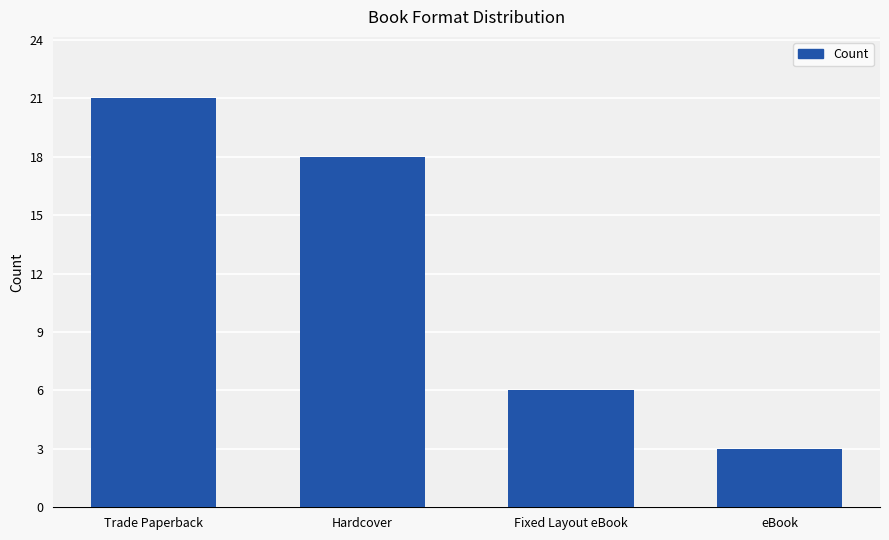

Between Hardcover and Fixed Layout eBook, which is larger?

Hardcover